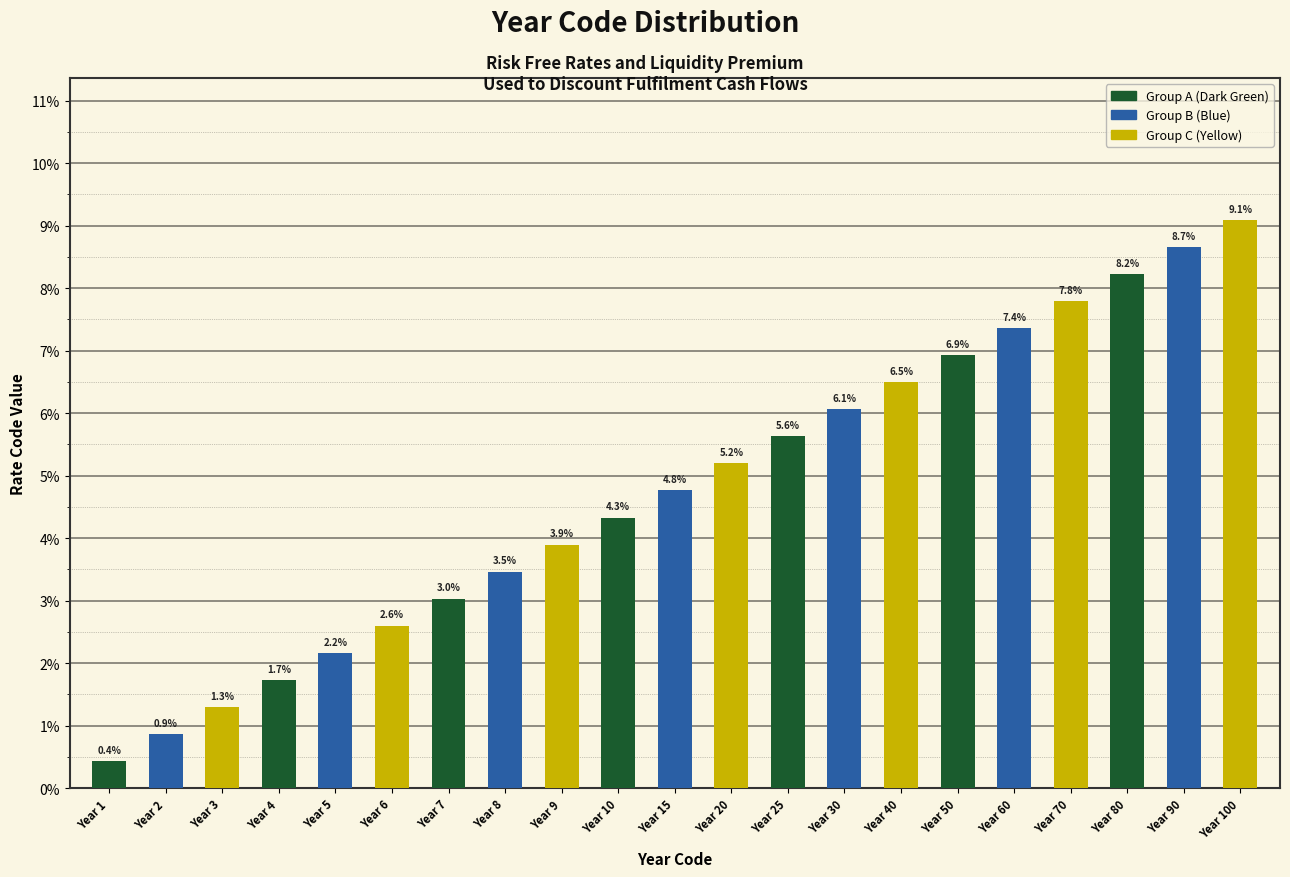

Reading left to right, what are all the values shown in this chart?

0.4	0.9	1.3	1.7	2.2	2.6	3.0	3.5	3.9	4.3	4.8	5.2	5.6	6.1	6.5	6.9	7.4	7.8	8.2	8.7	9.1